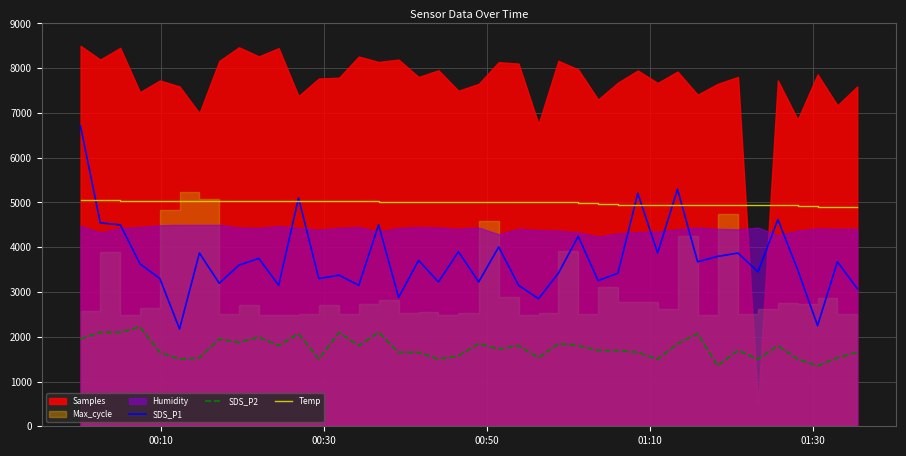

What is the highest value of the SDS_P1 series?

6705.0